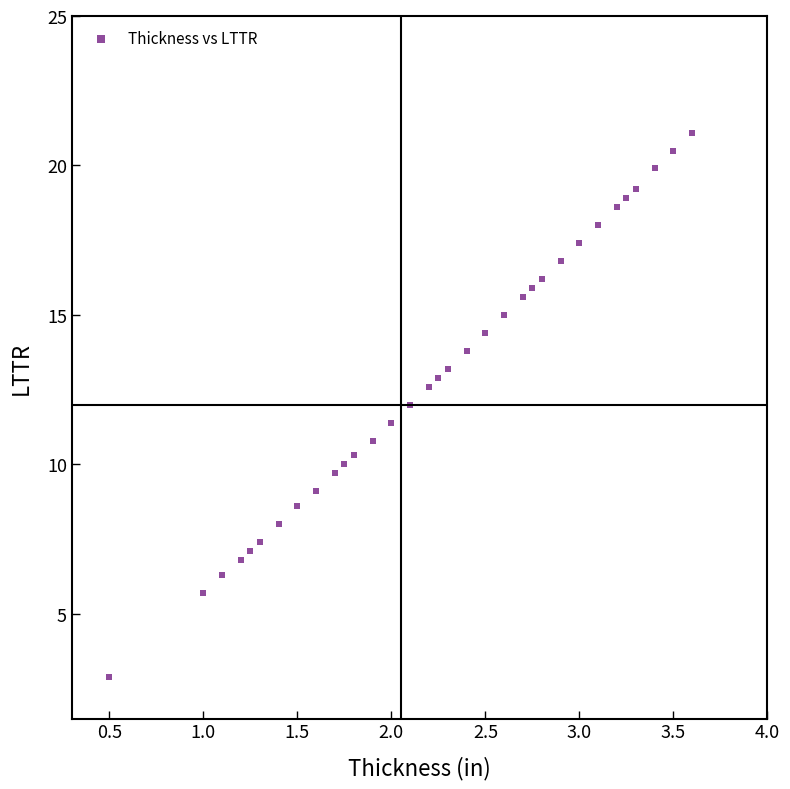

What is the range of X values (max minus min)?

3.1